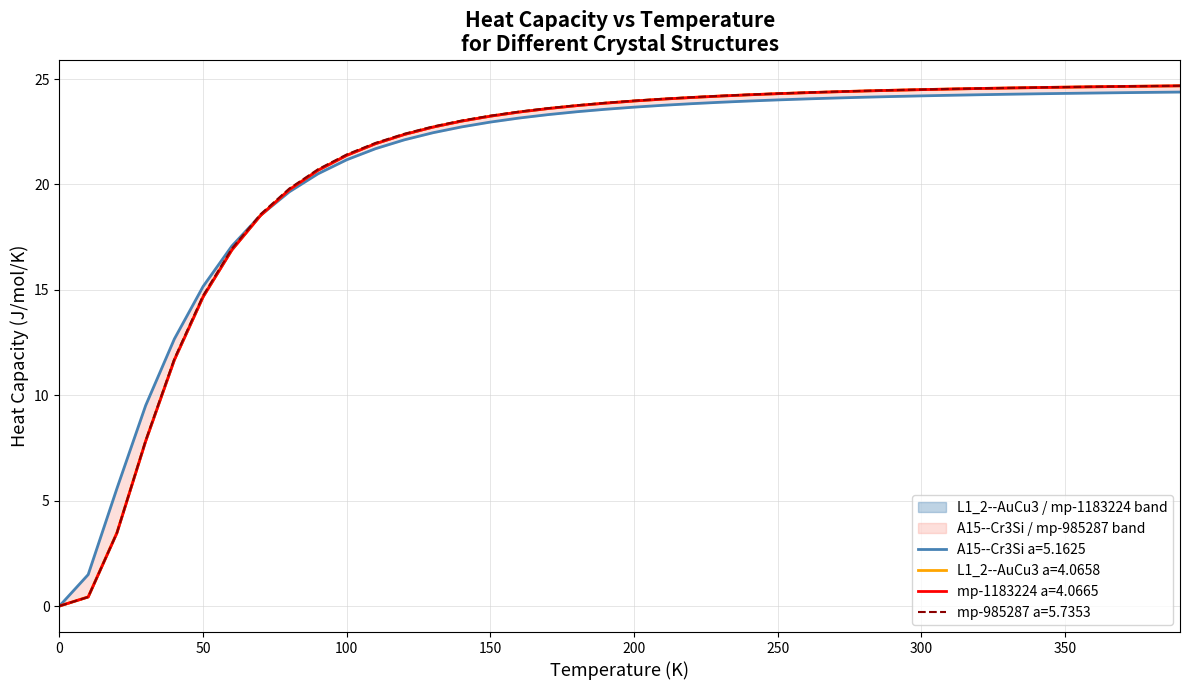

Which series has the largest range (max minus min)?

mp-985287 a=5.7353